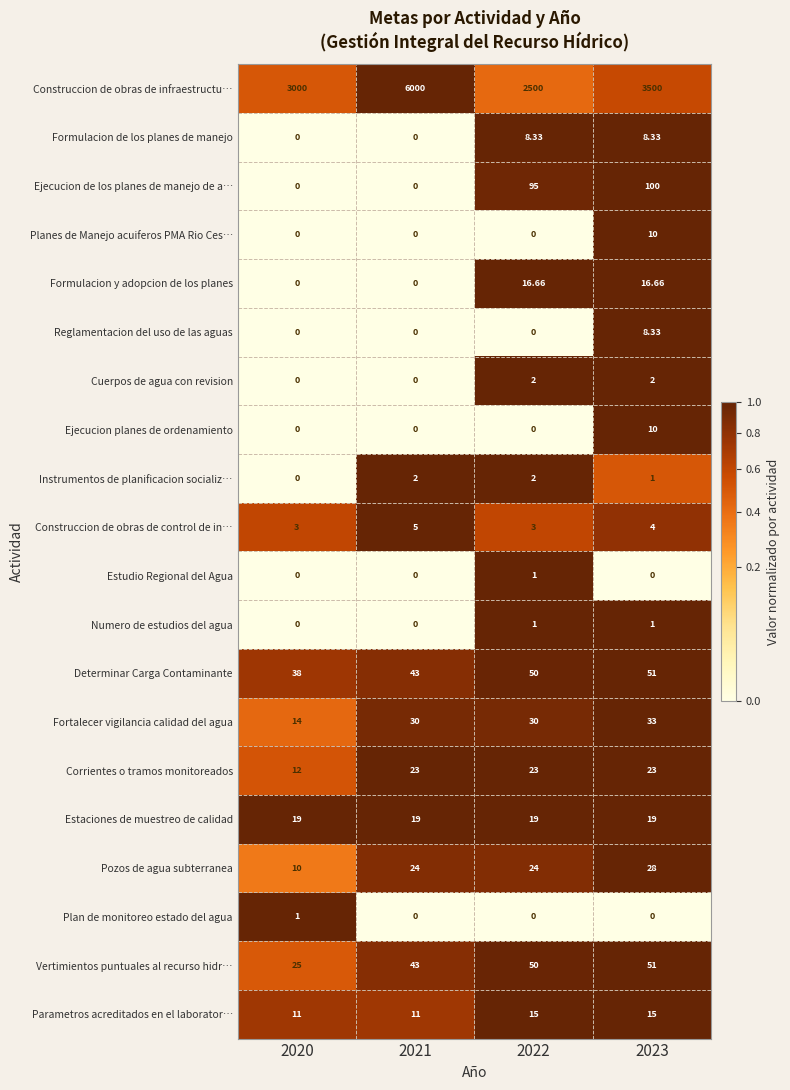

Which series changed the most between 2022 and 2023?

Construccion de obras de infraestructu…